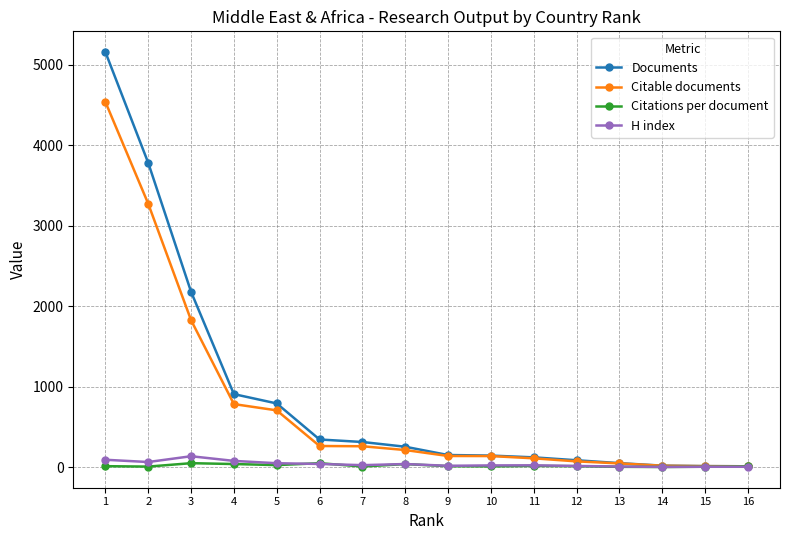

What is the greatest value displayed?

5160.0